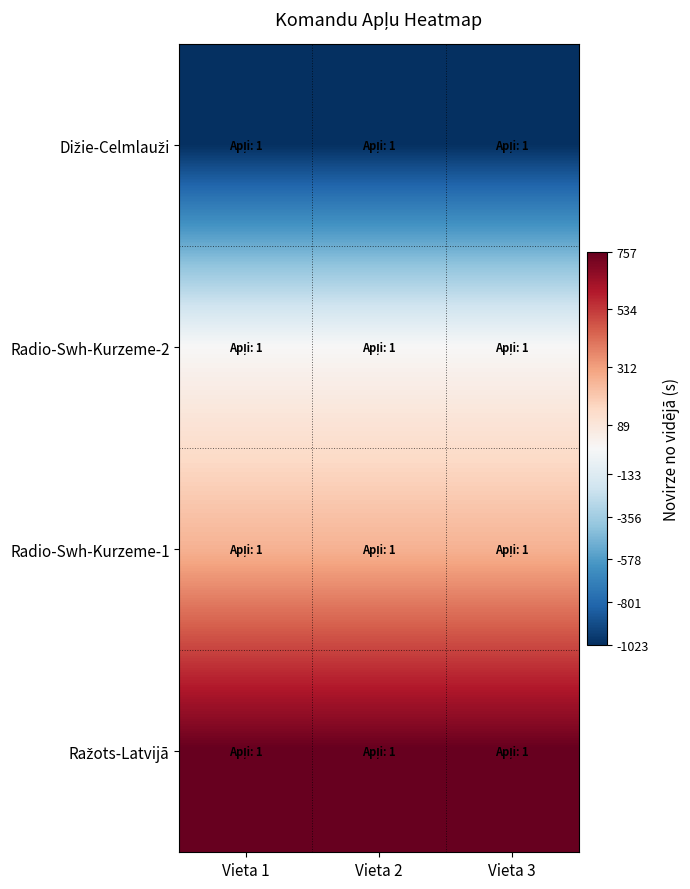

Which label corresponds to the smallest value in the chart?

Vieta 1